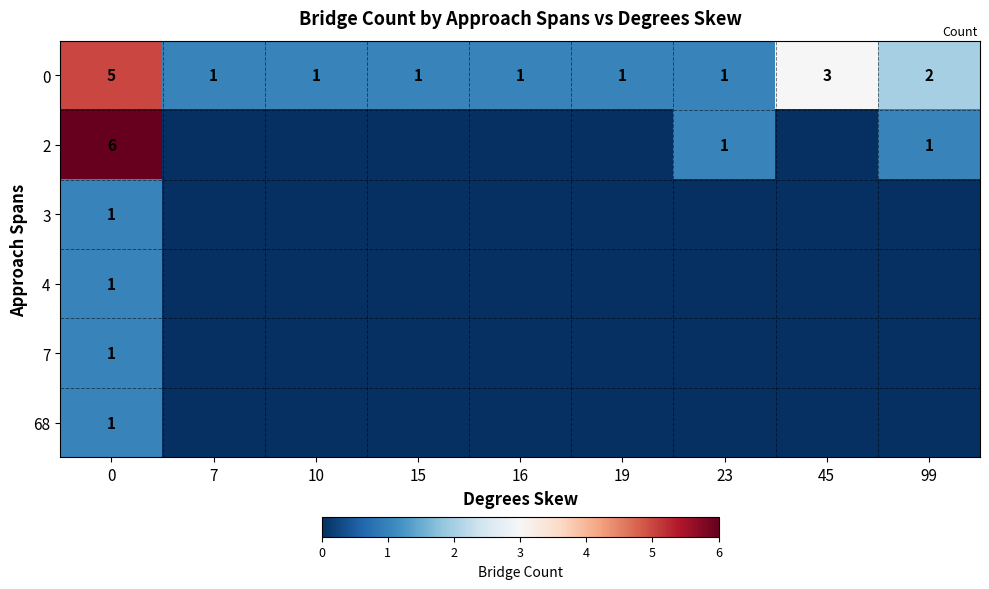

The 0 series shows 1 at 16. True or false?

True